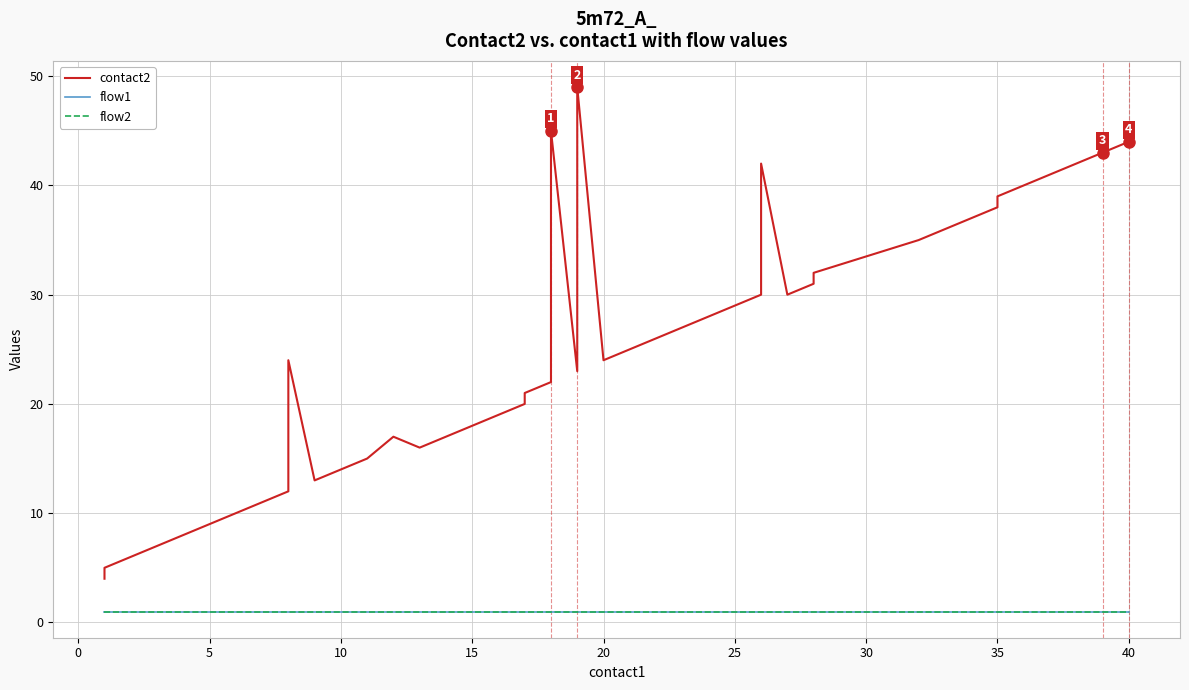

True or false: contact2 and flow1 cross at least once.

False